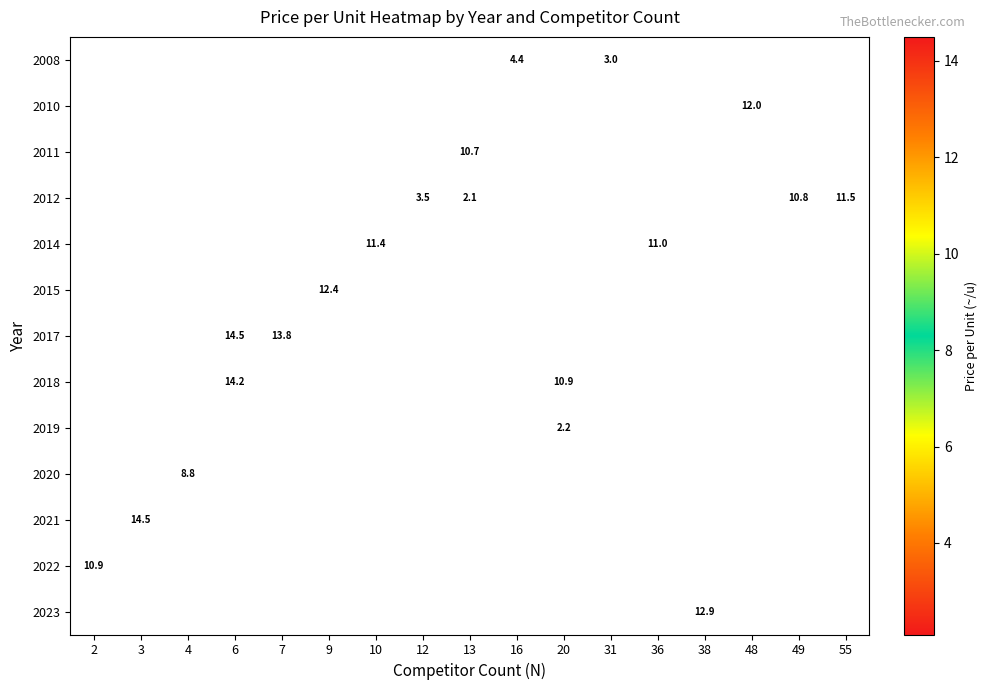

Is it true that 2021 equals 19.9 at 3?

False